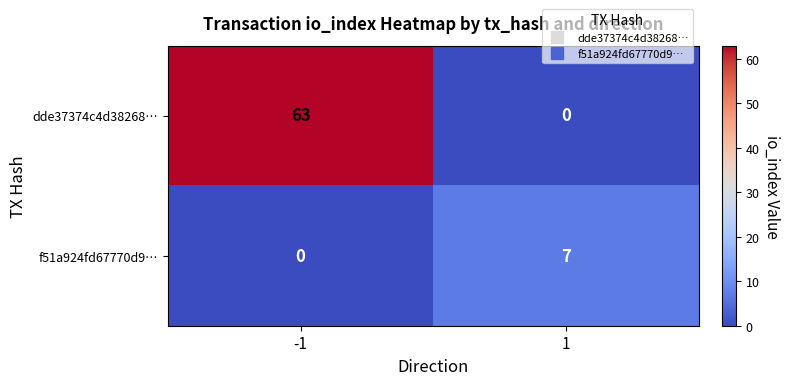

What is the greatest value displayed?

63